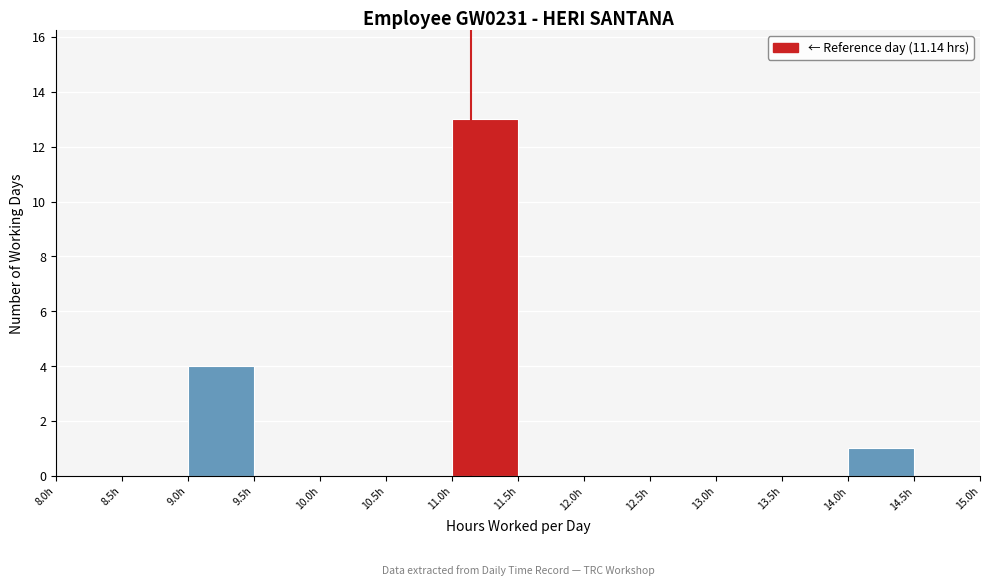

What is the height of the bar covering 14.0 to 14.5 on the x-axis? The values are not printed on the chart, so give them approximately, as read against the axis.

1